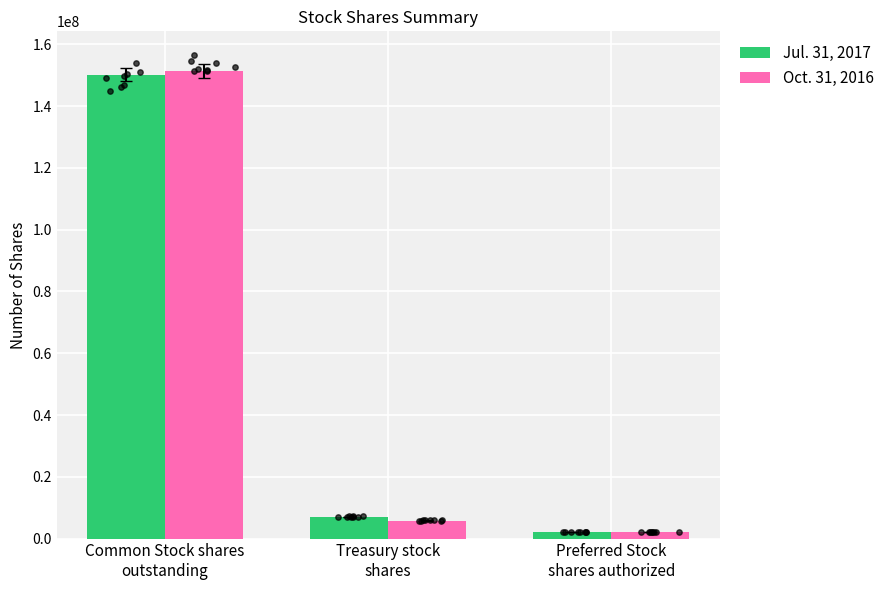

What is the total value across all series at Treasury stock
shares?

12835000